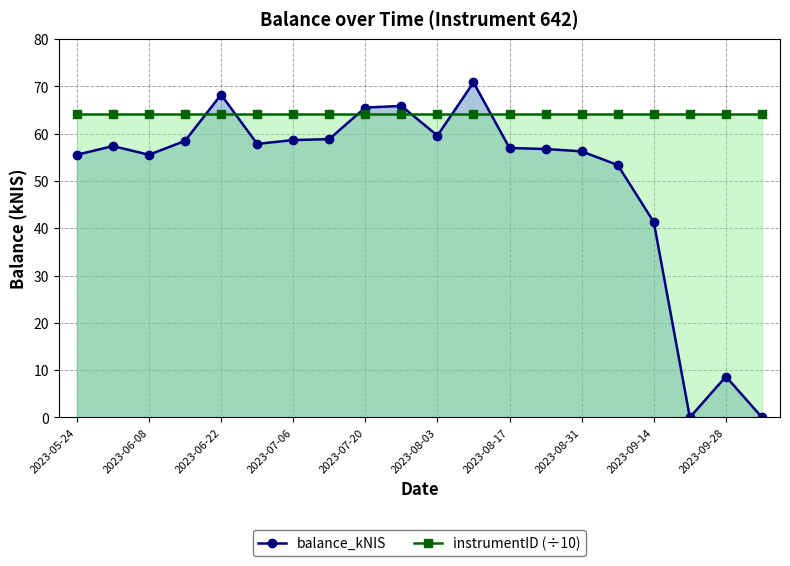

Rank the series by their maximum value, from highest to lowest.

balance_kNIS, instrumentID (÷10)